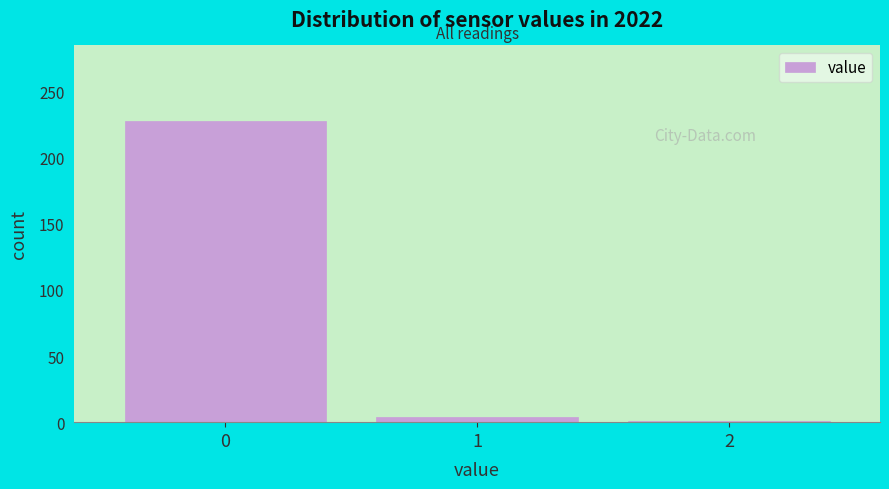

Reading right to left, extract all data points from this chart.

1	4	228